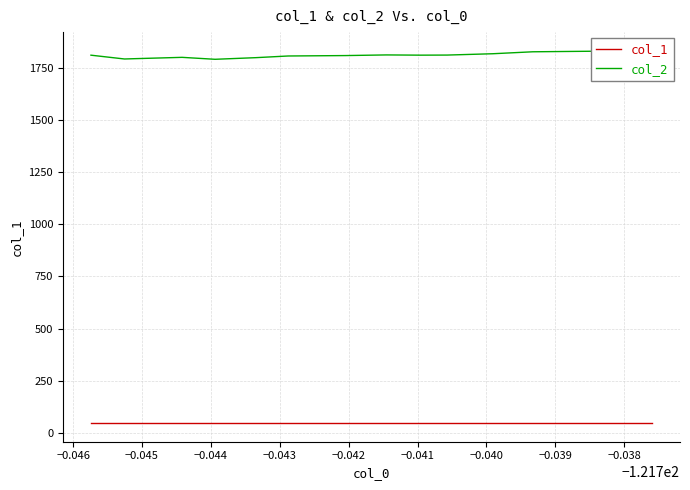

Rank the series by their maximum value, from lowest to highest.

col_1, col_2